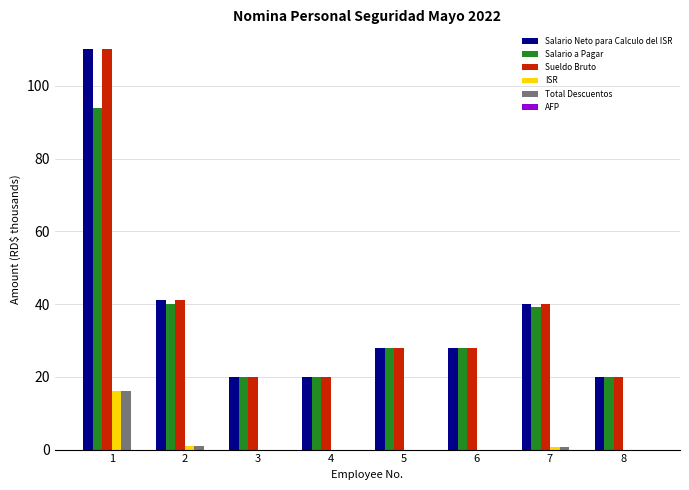

True or false: Sueldo Bruto has a value of 9.9 at 8.

False